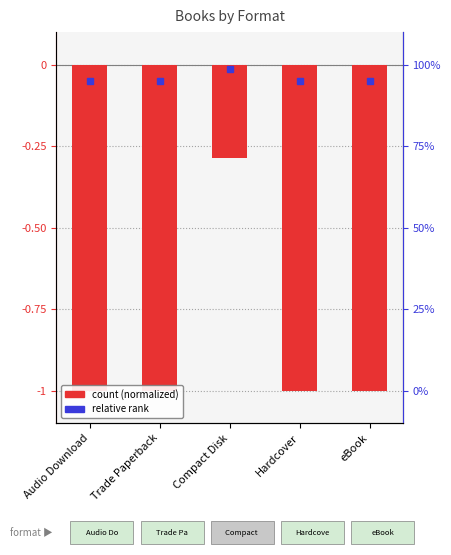

What is the minimum value shown in the chart?

-1.0